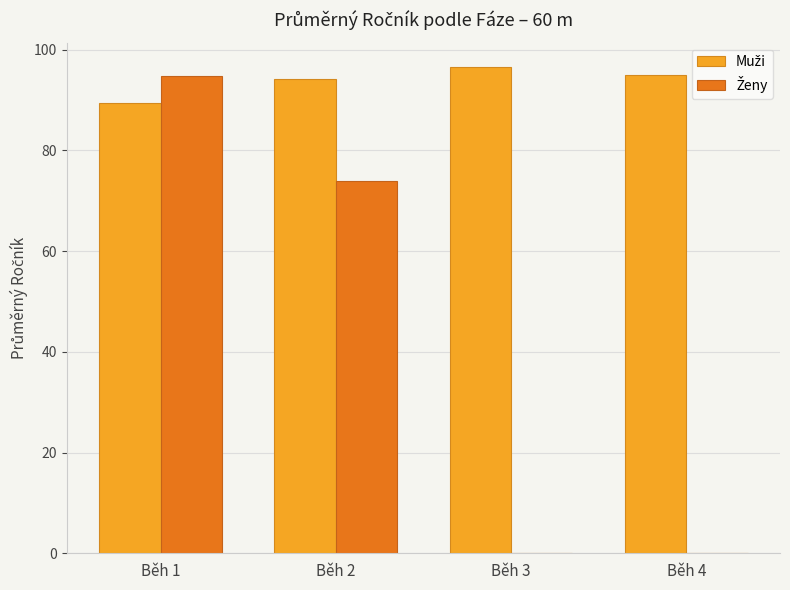

At which category is the sum across all series the highest?

Běh 1